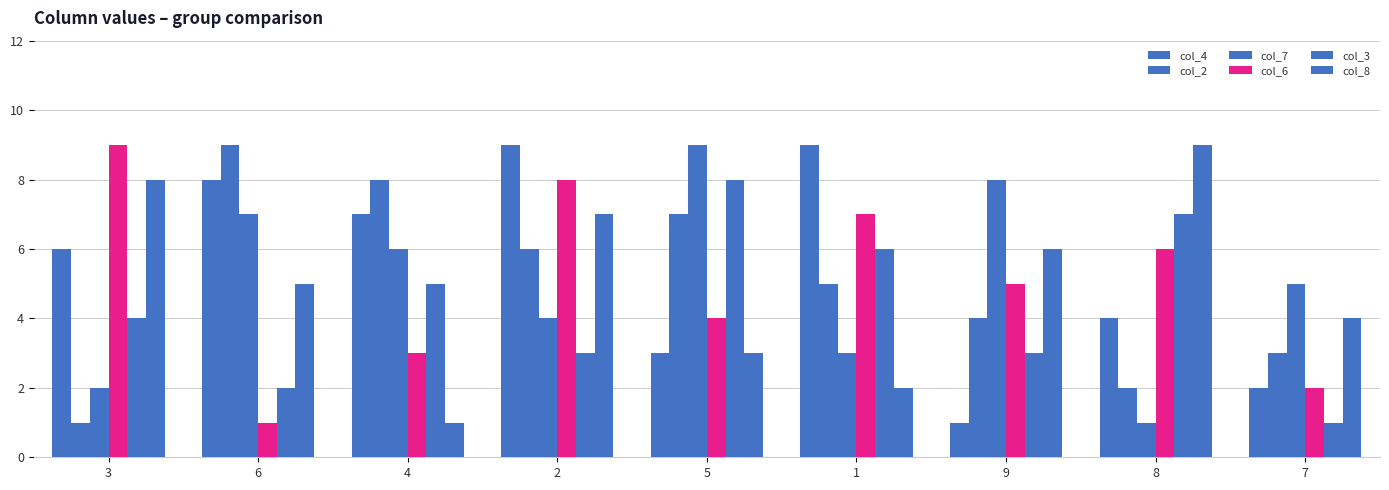

True or false: col_2 has a value of 8 at 4.

True